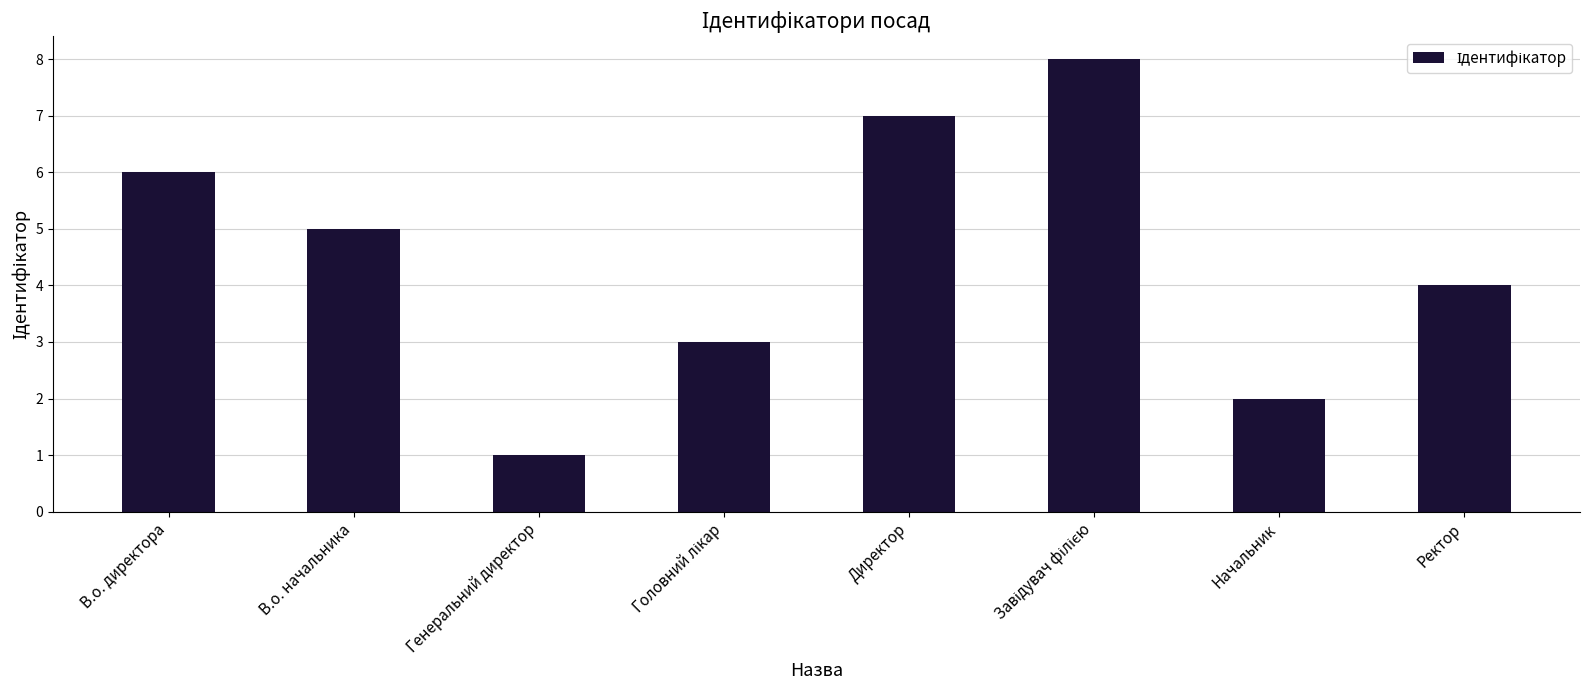

Reading right to left, what are all the values shown in this chart?

4	2	8	7	3	1	5	6